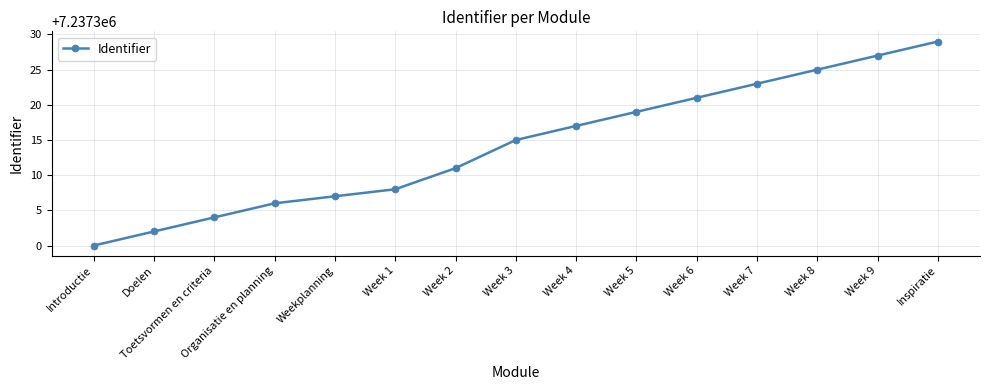

At which category does the chart reach its peak across all series?

Inspiratie